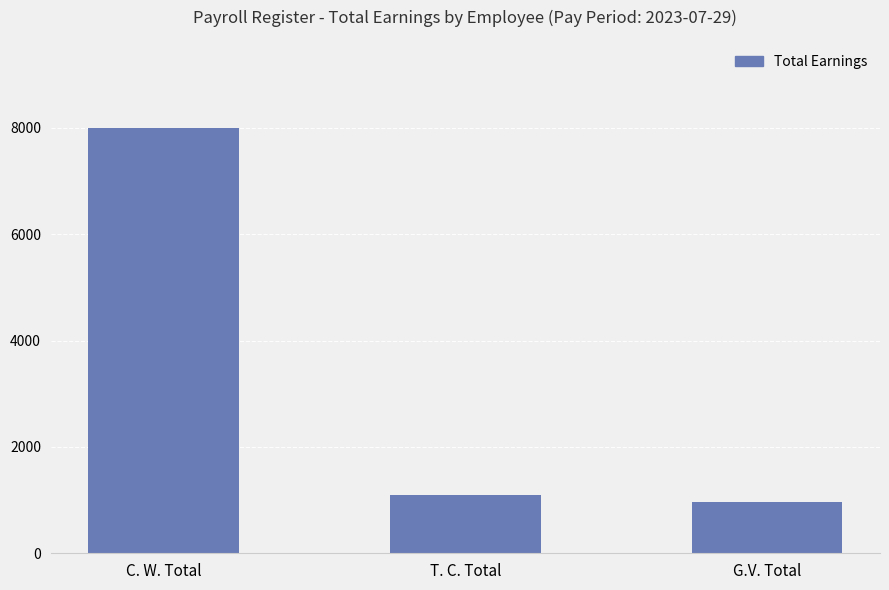

What is the sum of all values?

10058